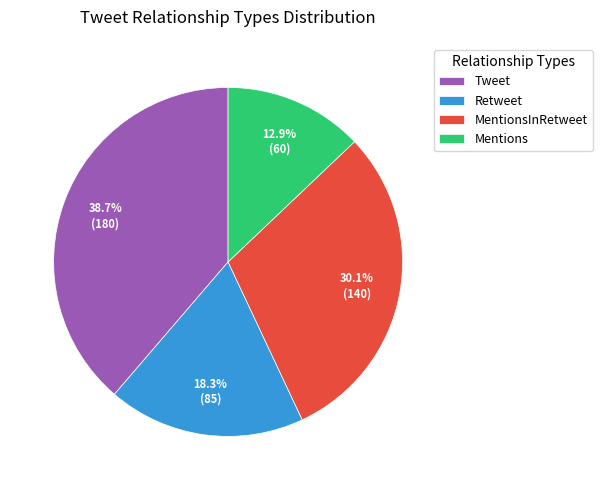

How many slices are in this pie chart?

4